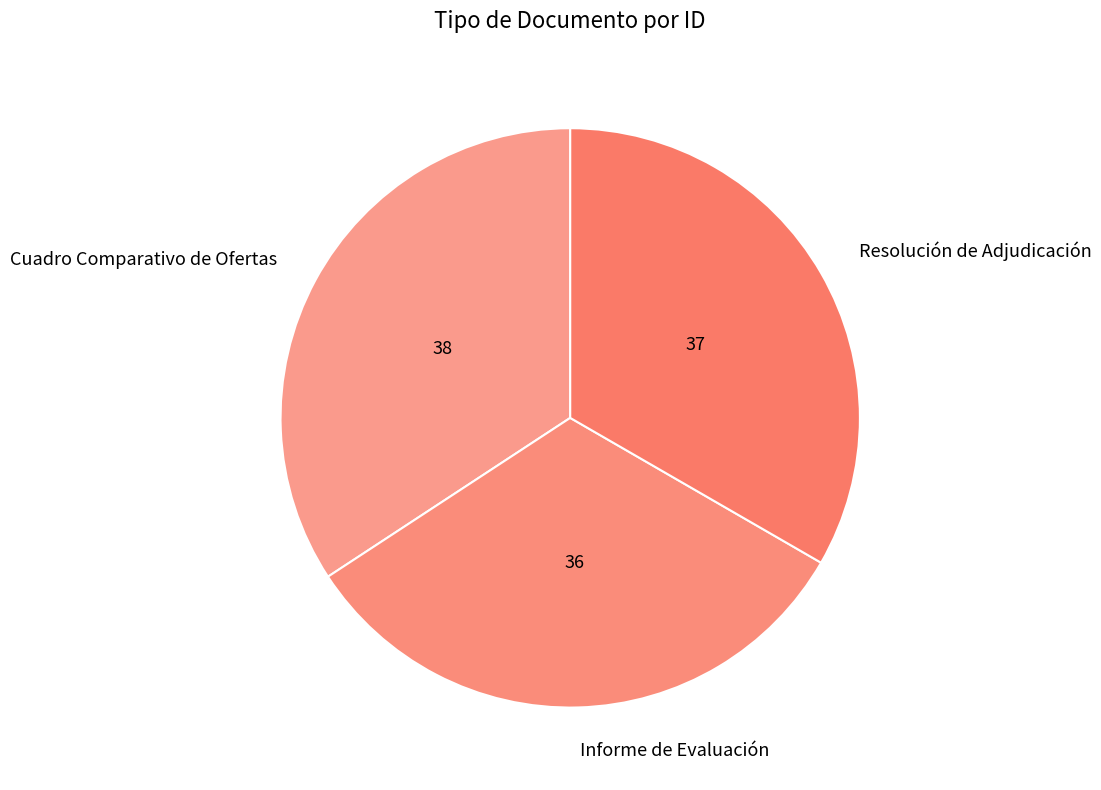

Is there a majority slice in this chart?

No